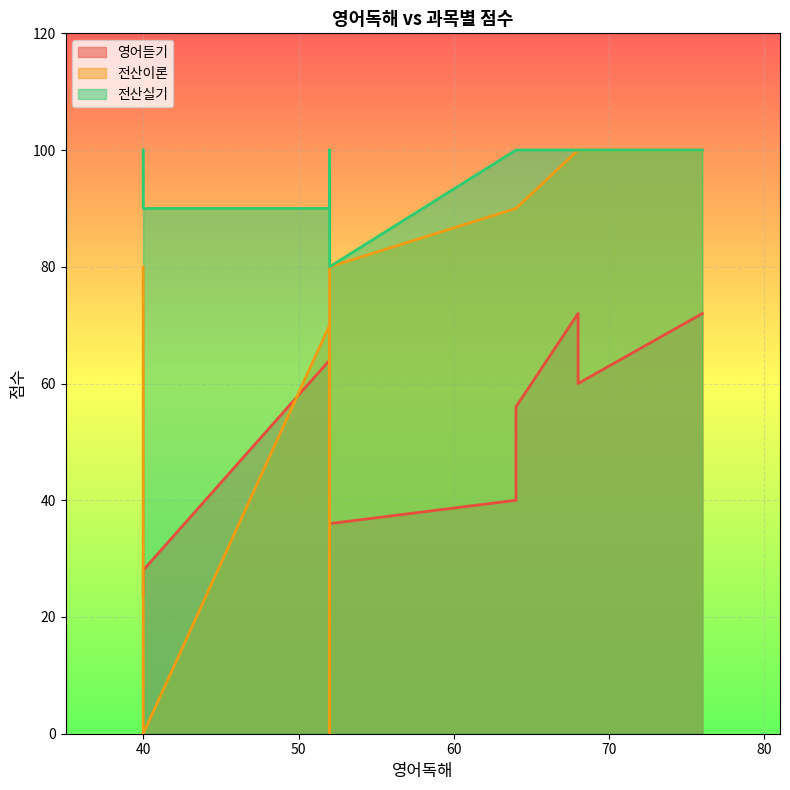

True or false: 영어듣기 and 전산실기 intersect in this chart.

False